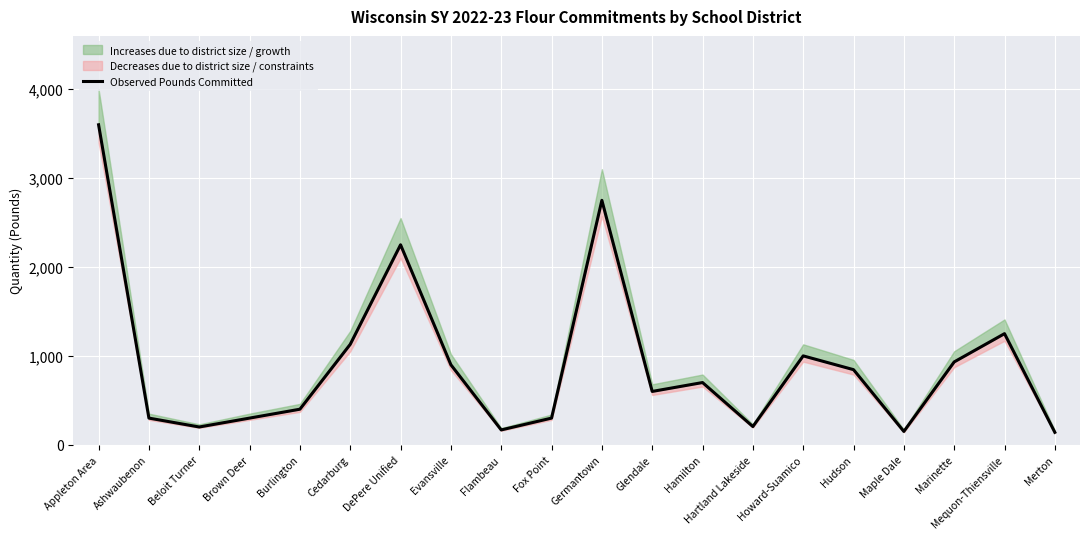

Rank the categories by value from highest to lowest.

Appleton Area, Germantown, DePere Unified, Mequon-Thiensville, Cedarburg, Howard-Suamico, Marinette, Evansville, Hudson, Hamilton, Glendale, Burlington, Ashwaubenon, Brown Deer, Fox Point, Hartland Lakeside, Beloit Turner, Flambeau, Maple Dale, Merton